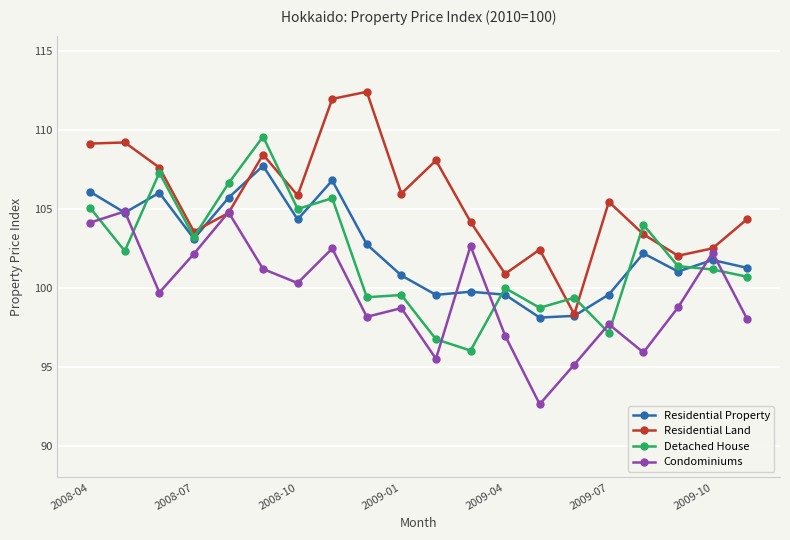

Which series has the largest total across all categories?

Residential Land